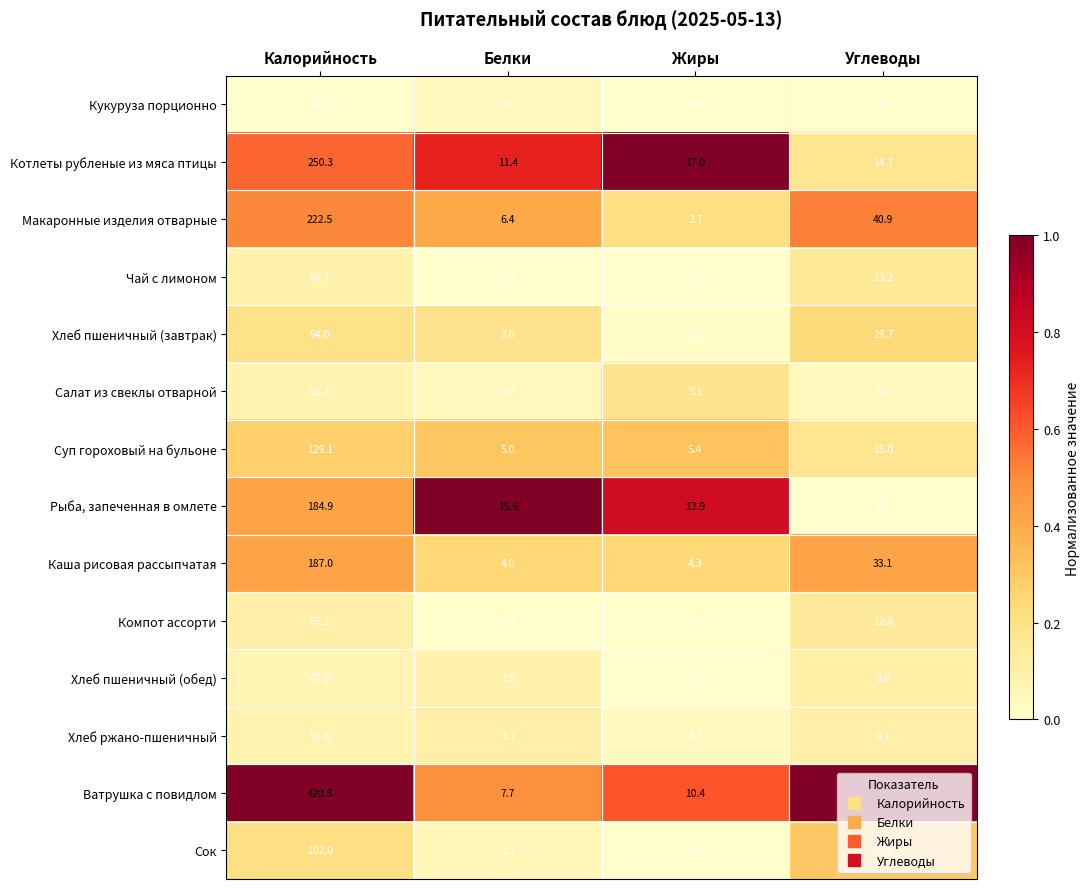

Rank the series at Углеводы from lowest to highest value.

Рыба, запеченная в омлете, Кукуруза порционно, Салат из свеклы отварной, Хлеб ржано-пшеничный, Хлеб пшеничный (обед), Компот ассорти, Чай с лимоном, Котлеты рубленые из мяса птицы, Суп гороховый на бульоне, Хлеб пшеничный (завтрак), Сок, Каша рисовая рассыпчатая, Макаронные изделия отварные, Ватрушка с повидлом